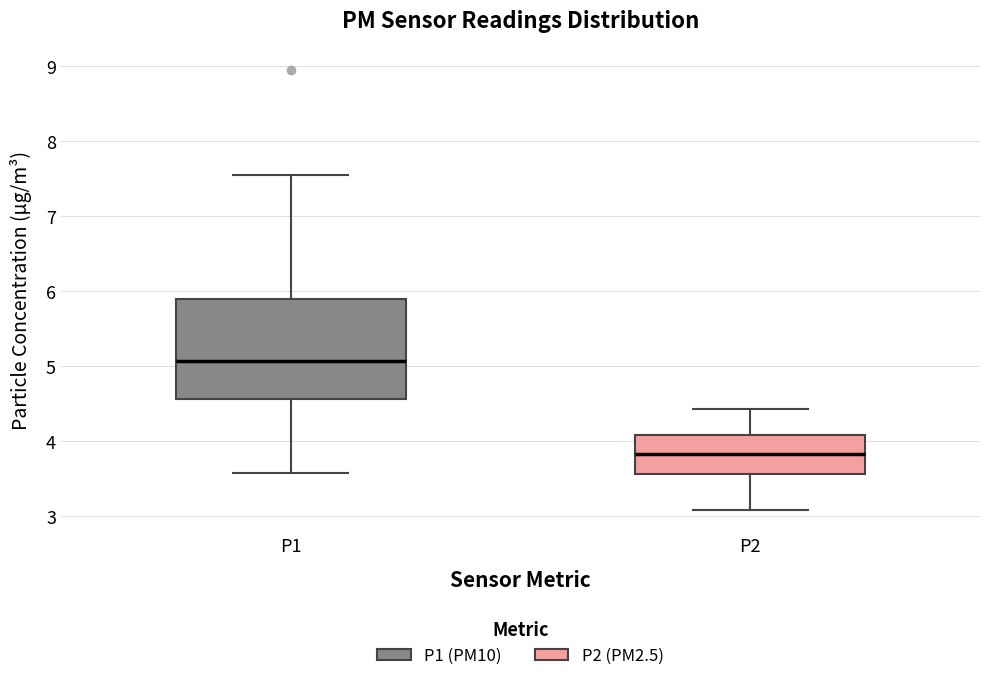

Which box has the lowest median line?

P2